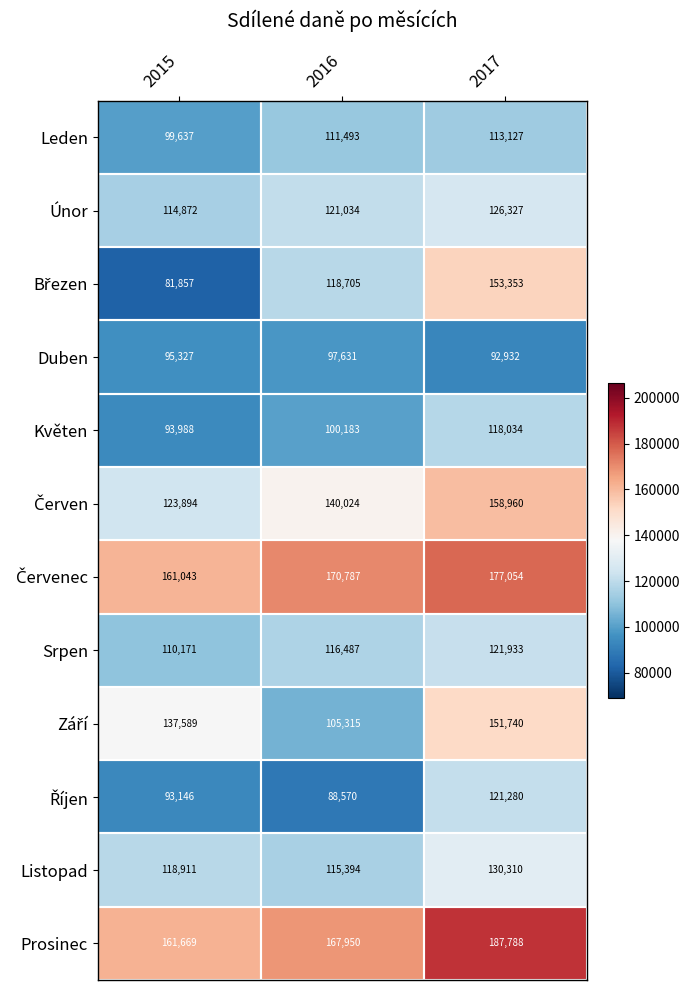

What is the difference between the highest and lowest values at 2017?

94856